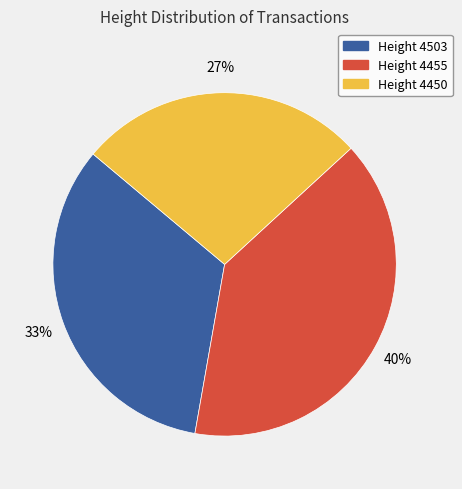

Is the sum of Height 4450 and Height 4503 greater than half?

Yes